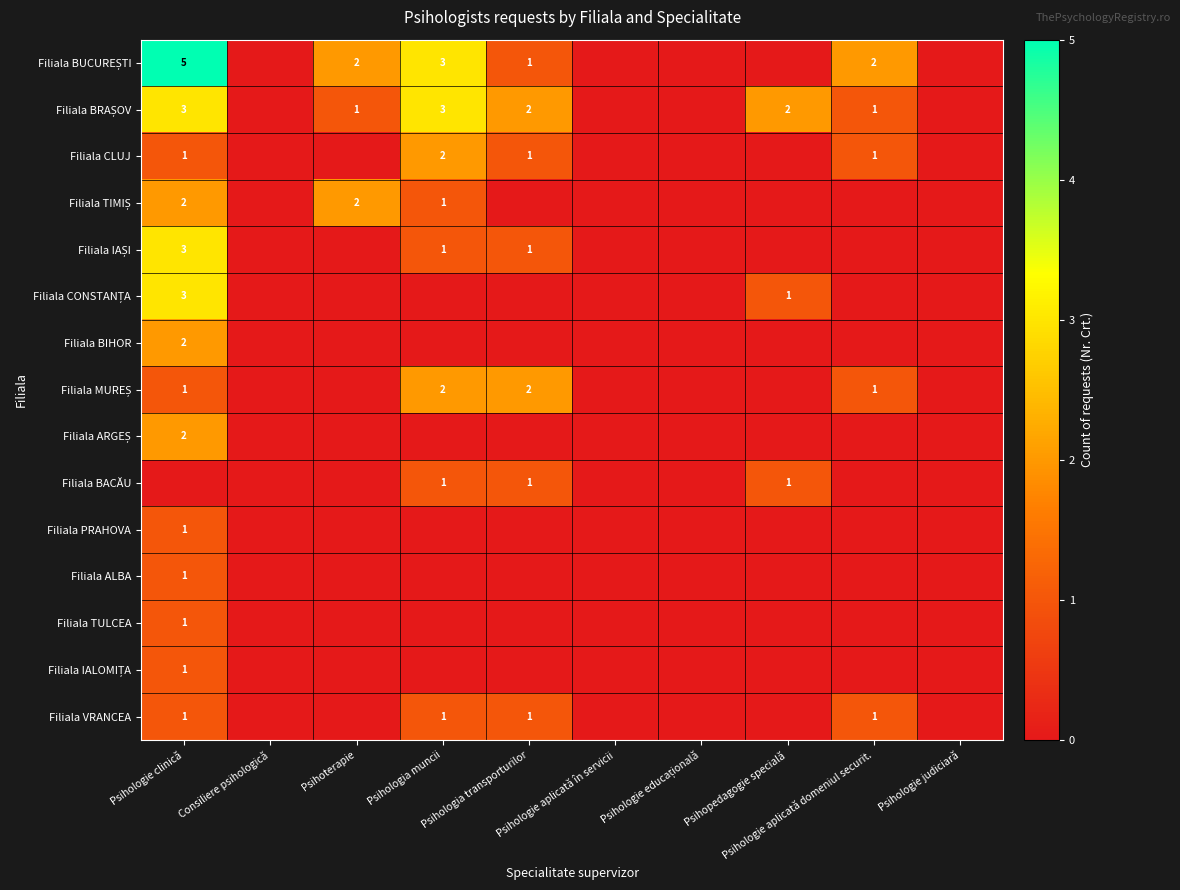

Is it true that Filiala BRAȘOV equals 2 at Consiliere psihologică?

False